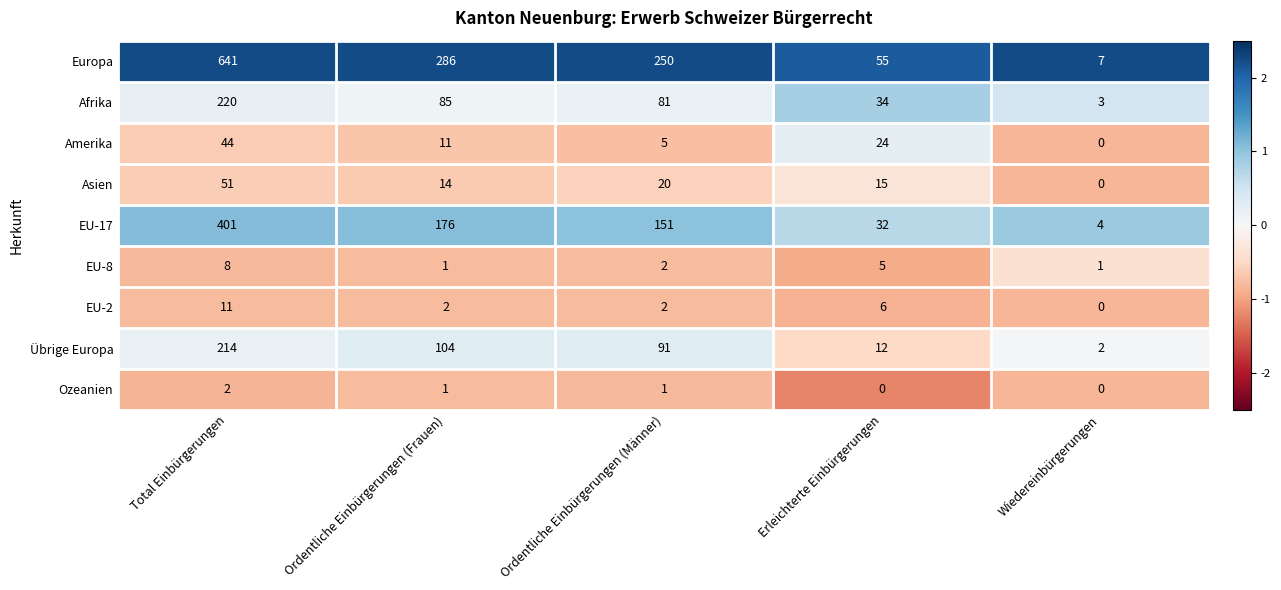

What is the average value of the EU-2 series?

4